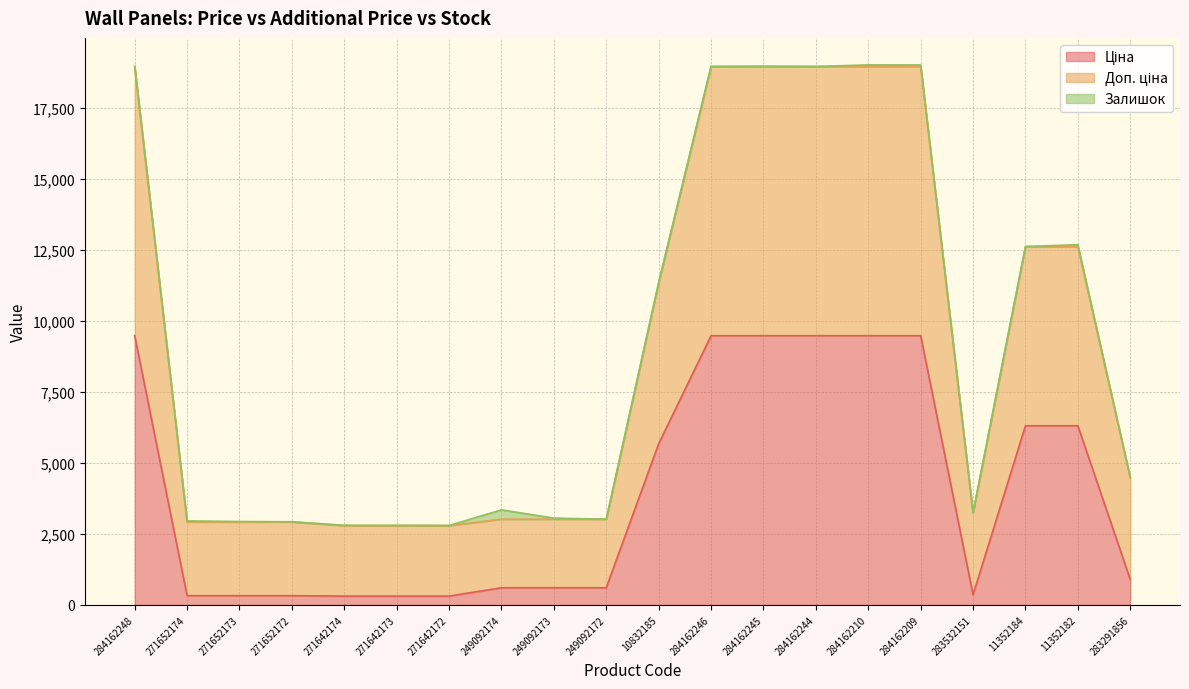

How many lines are shown in the chart?

3